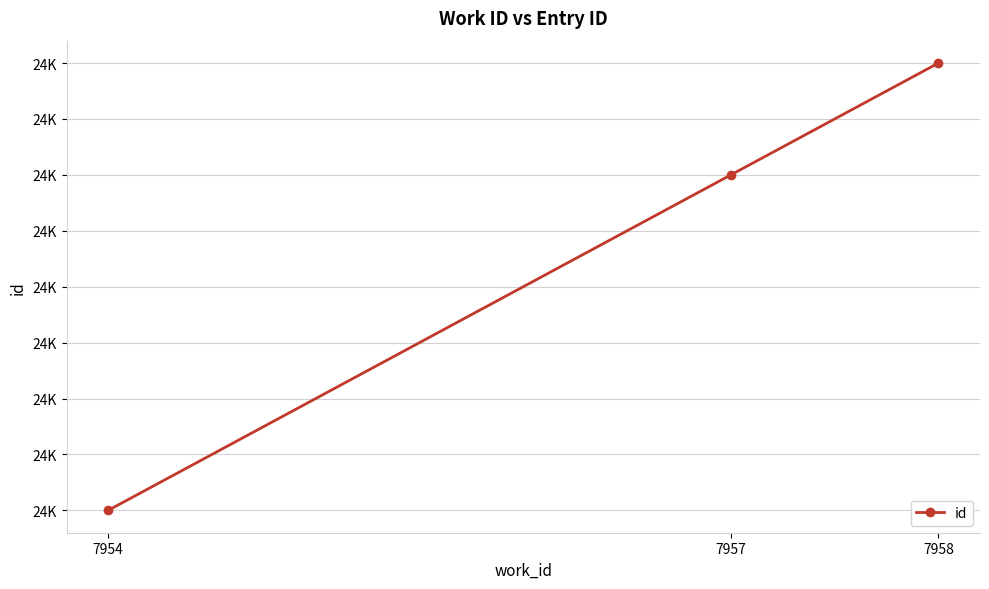

Is it true that the value at 7958 is 24132?

True